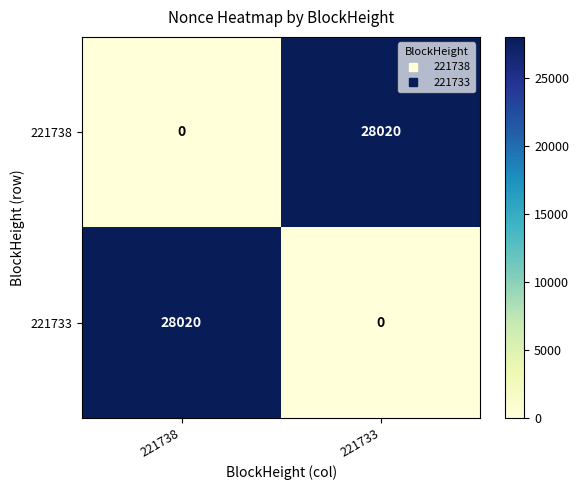

What is the maximum value for 221733?

28020